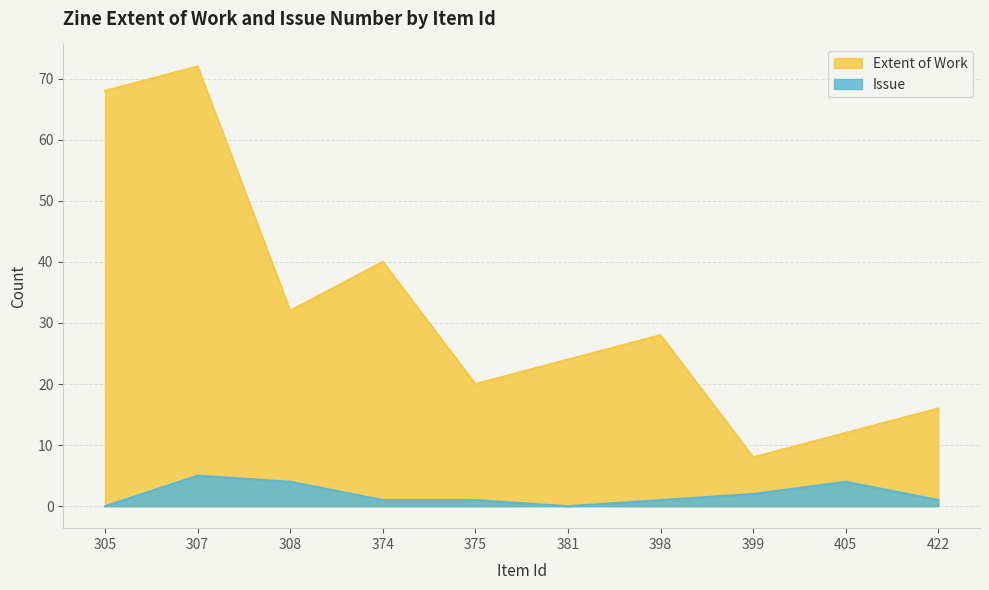

At which category is the sum across all series the highest?

307